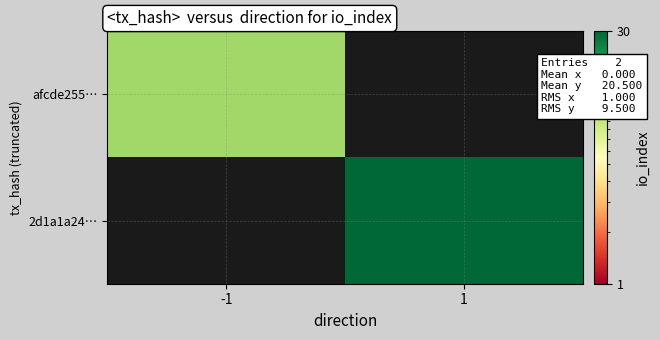

Reading left to right, extract all data points from this chart.

afcde255…: -1=11	1=0
2d1a1a24…: -1=0	1=30